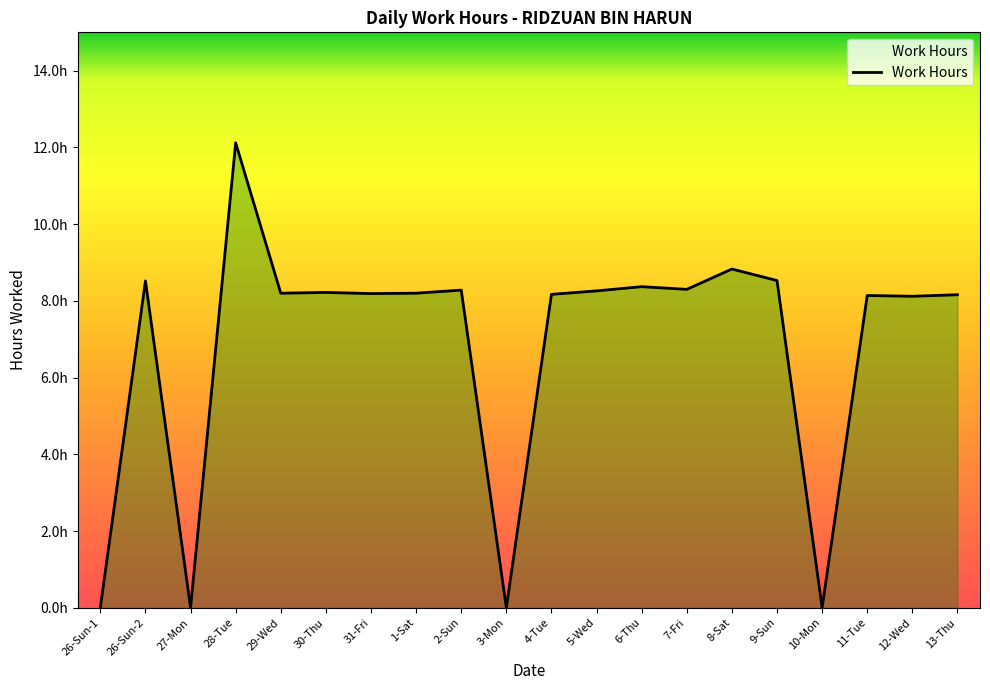

Does the chart have visible grid lines?

No